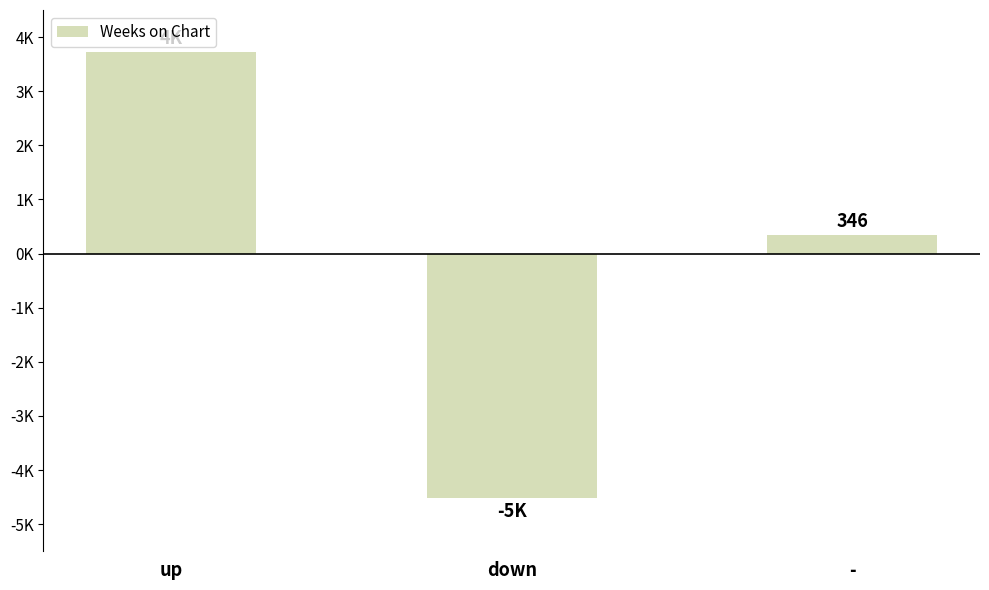

Does the chart contain any negative values?

Yes